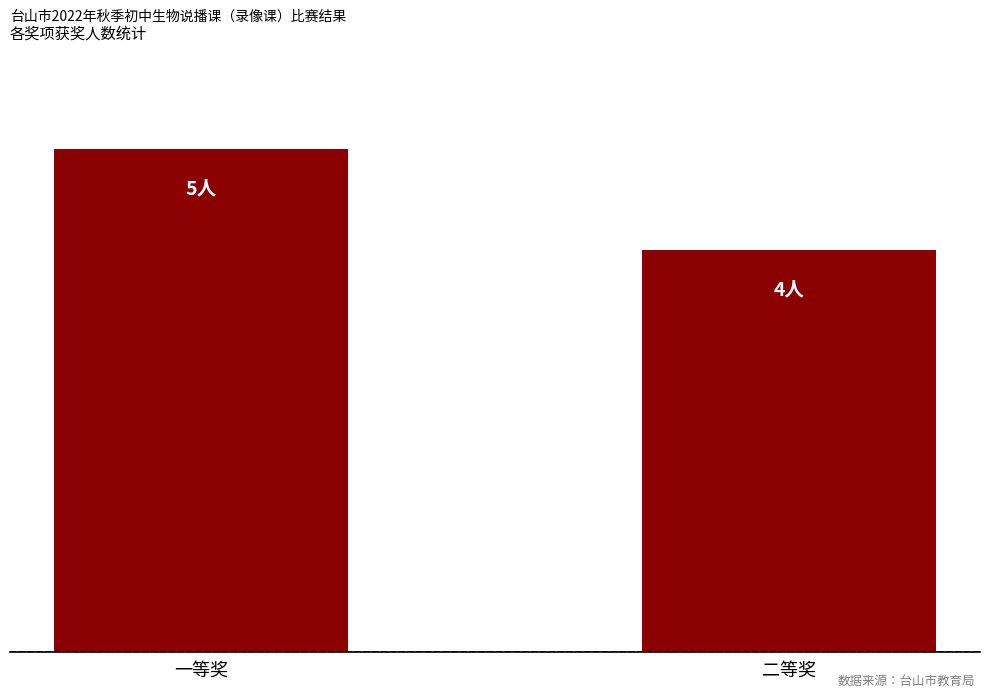

Are the bars horizontal?

No